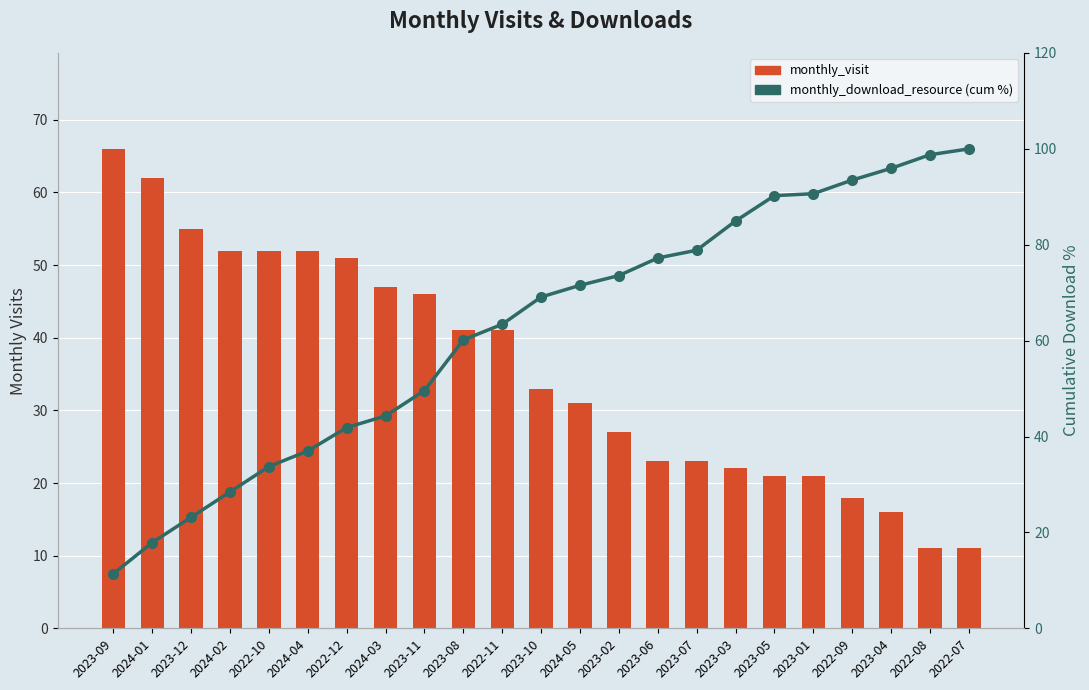

What is the label of the 23rd bar from the left?

2022-07